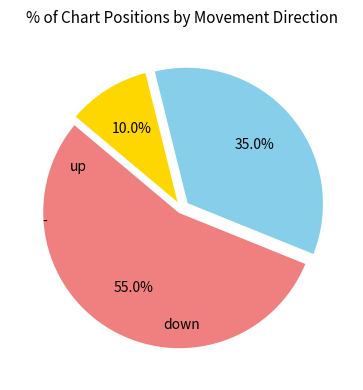

Is there a majority slice in this chart?

Yes